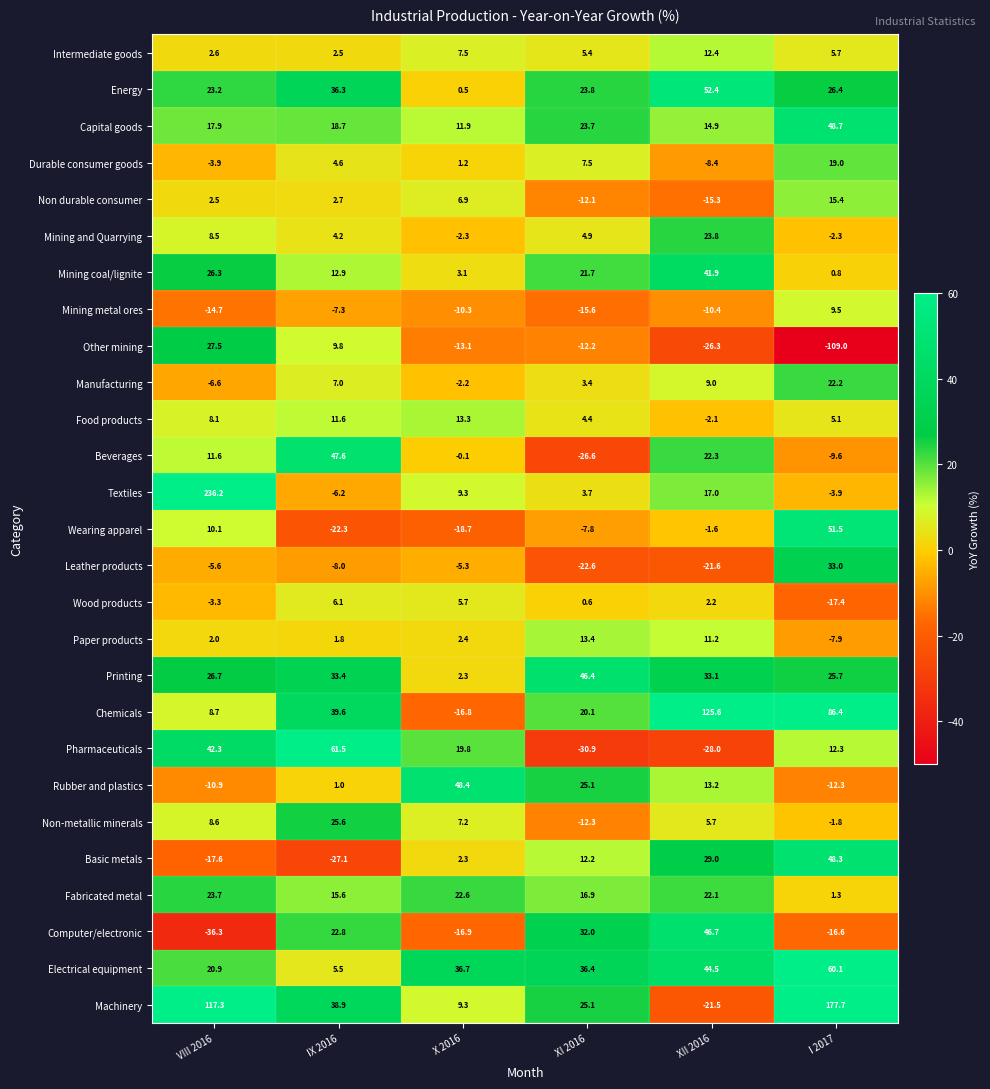

Rank the series at VIII 2016 from highest to lowest value.

Textiles, Machinery, Pharmaceuticals, Other mining, Printing, Mining coal/lignite, Fabricated metal, Energy, Electrical equipment, Capital goods, Beverages, Wearing apparel, Chemicals, Non-metallic minerals, Mining and Quarrying, Food products, Intermediate goods, Non durable consumer, Paper products, Wood products, Durable consumer goods, Leather products, Manufacturing, Rubber and plastics, Mining metal ores, Basic metals, Computer/electronic